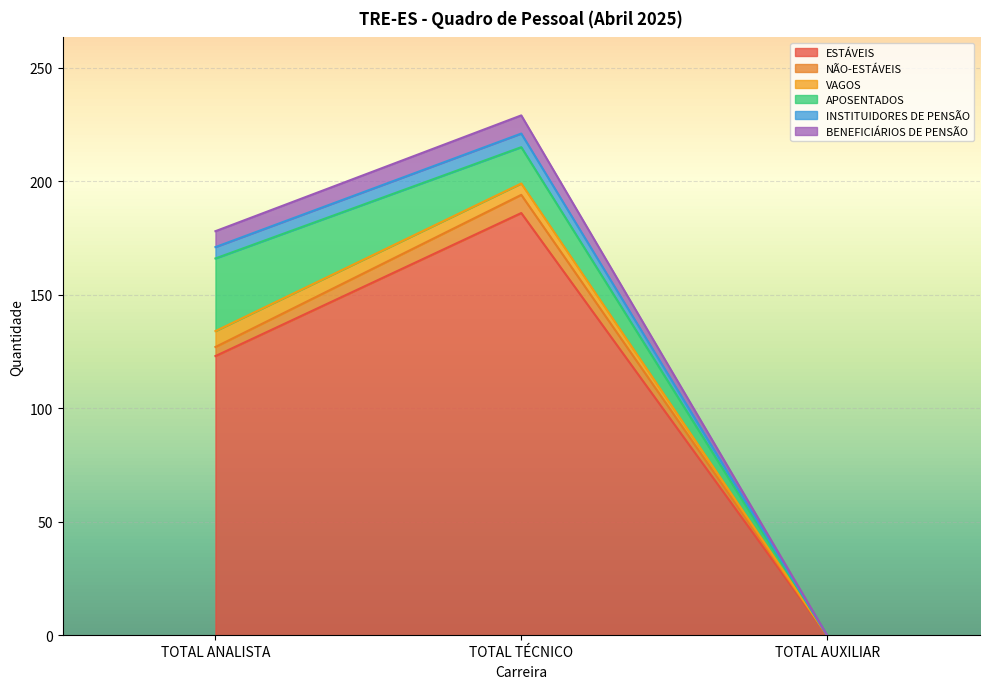

Which has a higher value, TOTAL TÉCNICO or TOTAL ANALISTA?

TOTAL TÉCNICO